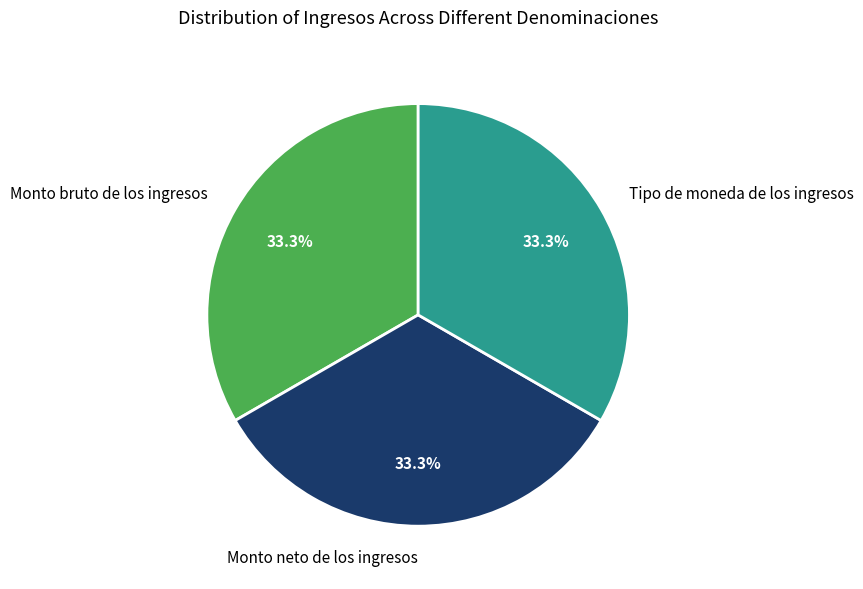

Is there a majority slice in this chart?

No